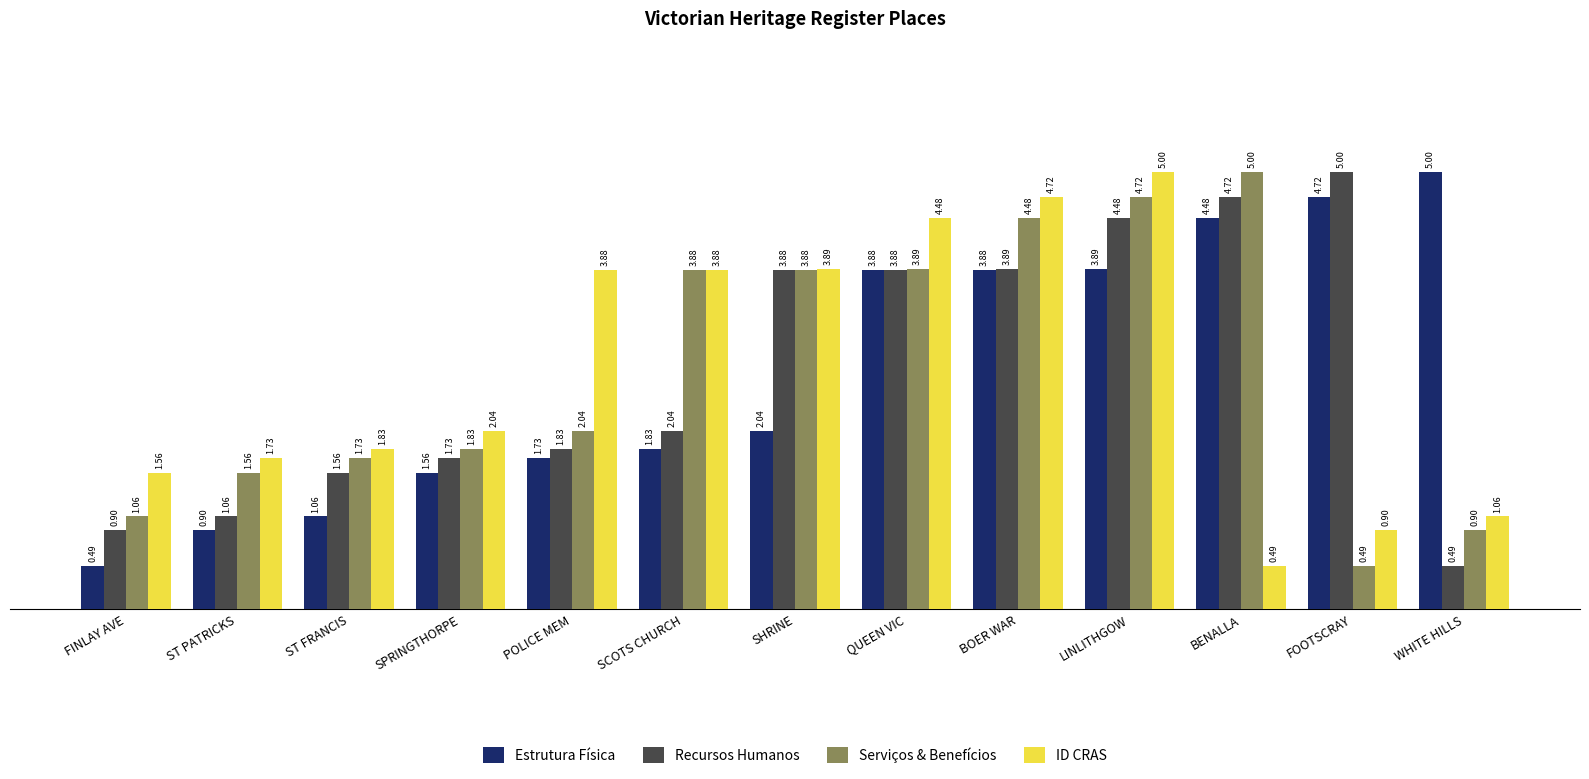

What is the difference between the maximum and second lowest values in the Serviços & Benefícios series?

4.1